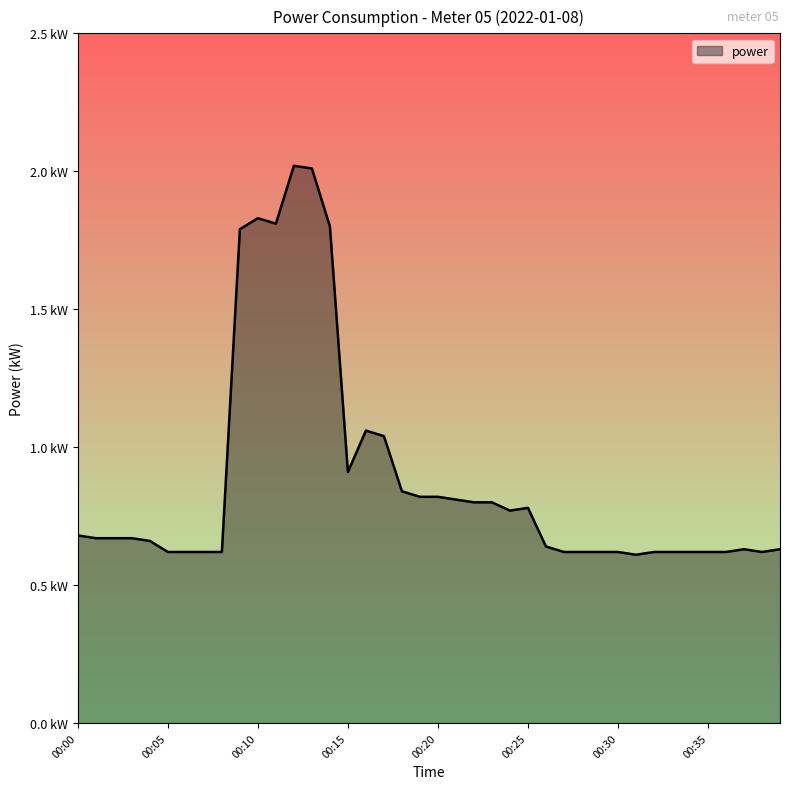

True or false: there are more than 0 points higher than both neighbors.

True